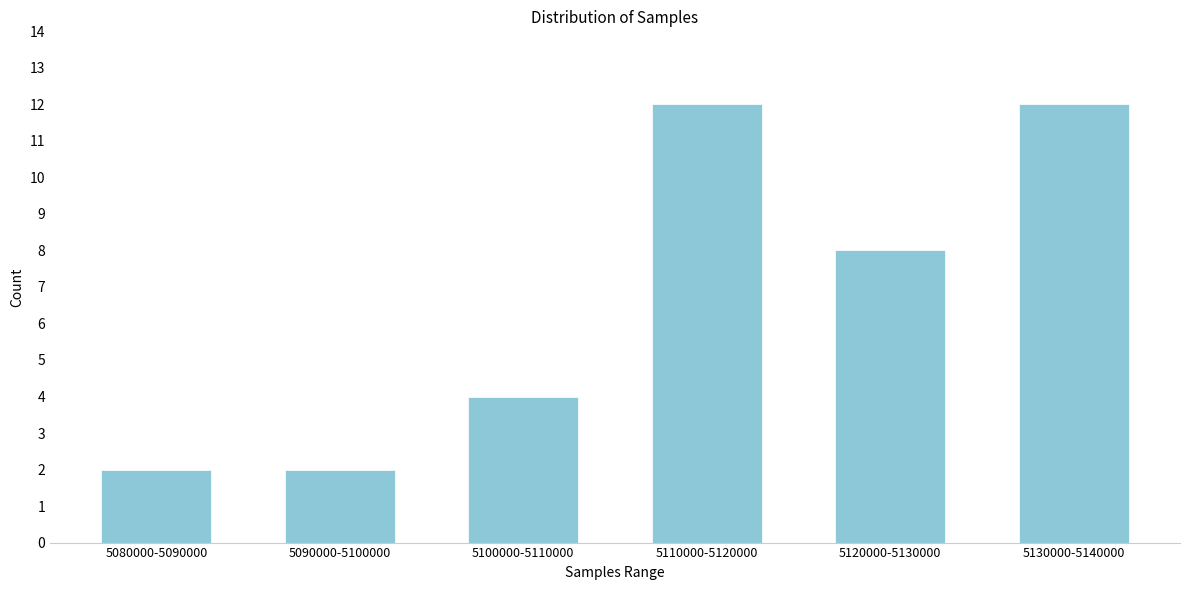

Reading right to left, list all the values displayed in this chart.

5130000-5140000=12	5120000-5130000=8	5110000-5120000=12	5100000-5110000=4	5090000-5100000=2	5080000-5090000=2